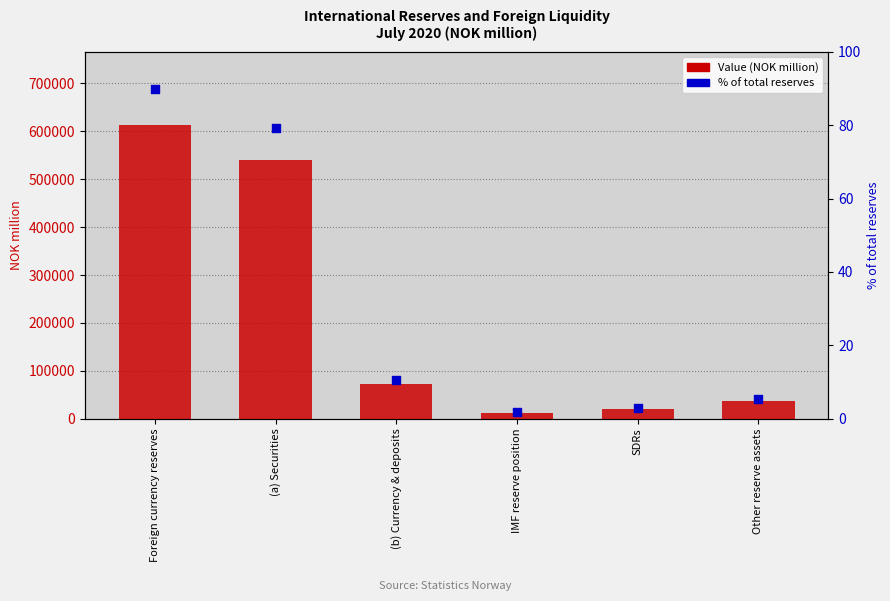

At how many categories does at least one series exceed 408276?

2